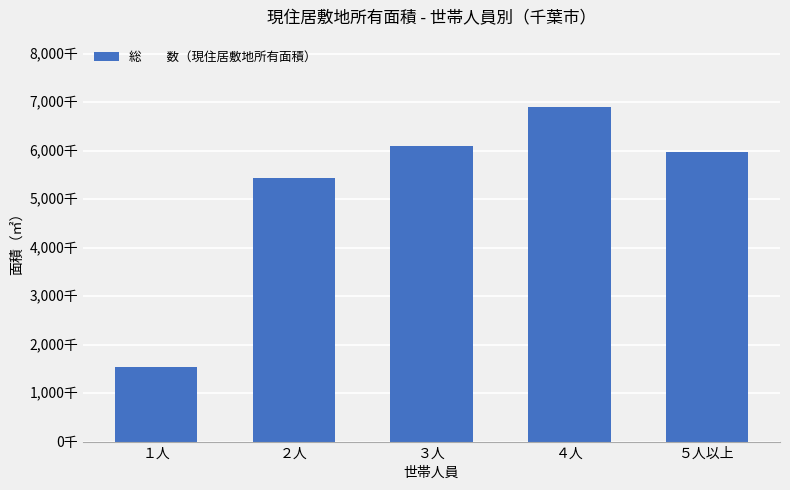

Where is the data nearest to the value 4220000?

２人